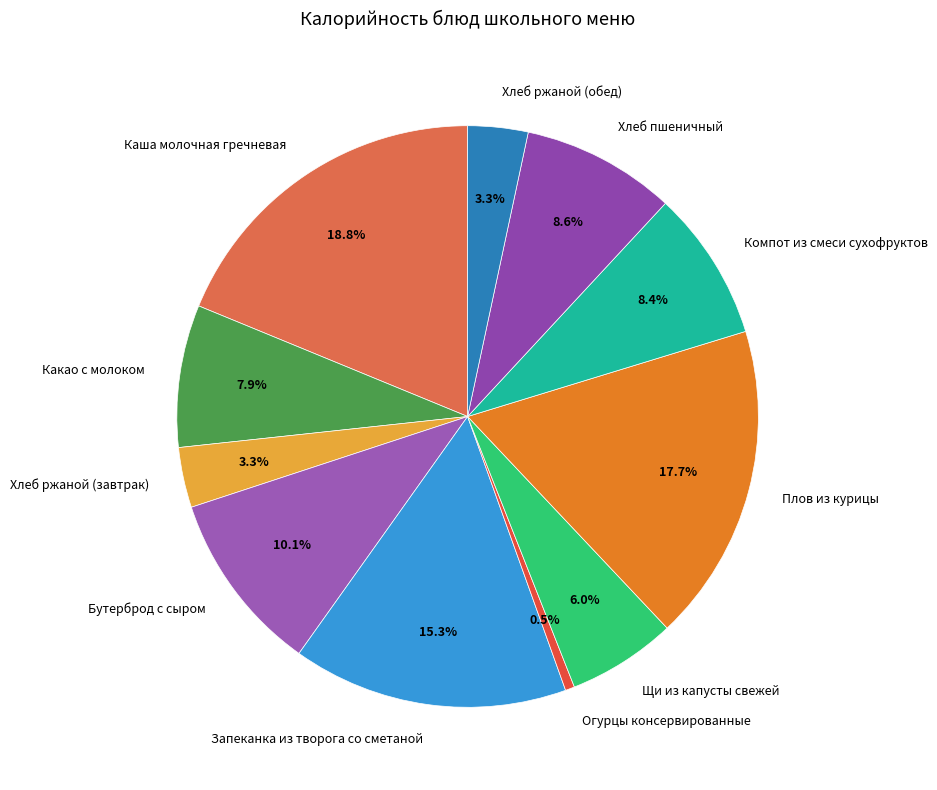

Between Хлеб ржаной (завтрак) and Компот из смеси сухофруктов, which is larger?

Компот из смеси сухофруктов